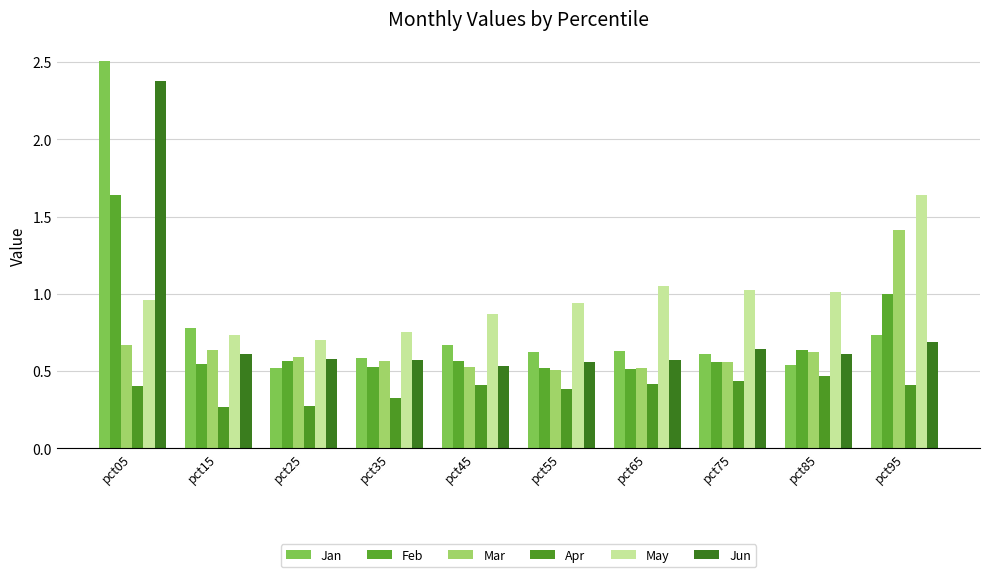

Reading left to right, transcribe all the data shown in this chart.

Jan: 2.5	0.8	0.5	0.6	0.7	0.6	0.6	0.6	0.5	0.7
Feb: 1.6	0.5	0.6	0.5	0.6	0.5	0.5	0.6	0.6	1.0
Mar: 0.7	0.6	0.6	0.6	0.5	0.5	0.5	0.6	0.6	1.4
Apr: 0.4	0.3	0.3	0.3	0.4	0.4	0.4	0.4	0.5	0.4
May: 1.0	0.7	0.7	0.8	0.9	0.9	1.0	1.0	1.0	1.6
Jun: 2.4	0.6	0.6	0.6	0.5	0.6	0.6	0.6	0.6	0.7